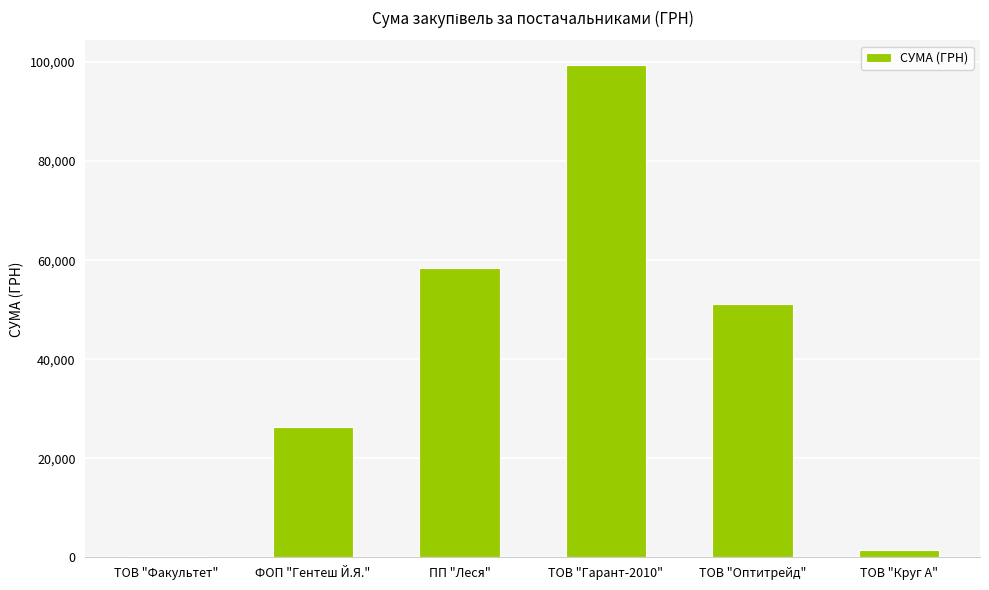

Where is the data nearest to the value 49778?

ТОВ "Оптитрейд"